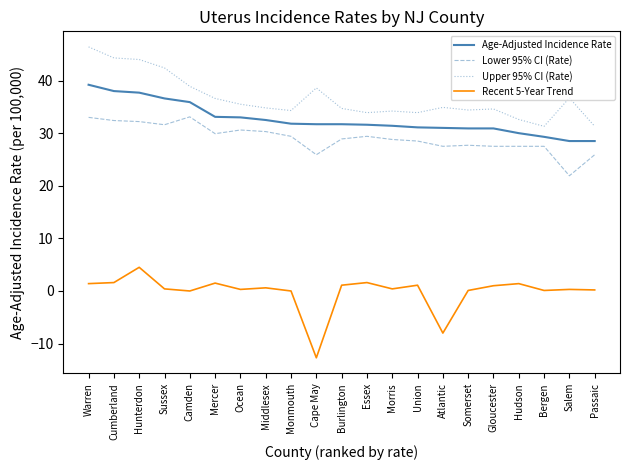

True or false: Age-Adjusted Incidence Rate and Recent 5-Year Trend cross at least once.

False